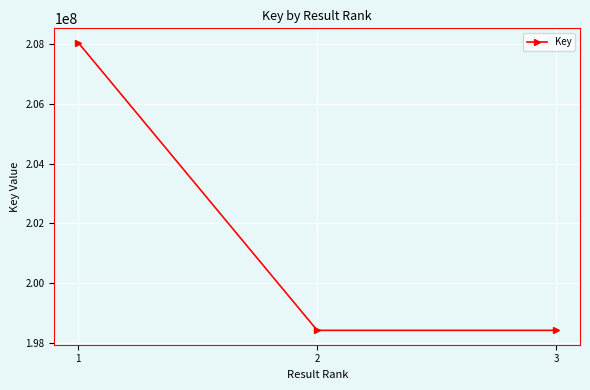

What is the value of the 2nd point from the left?

198422278